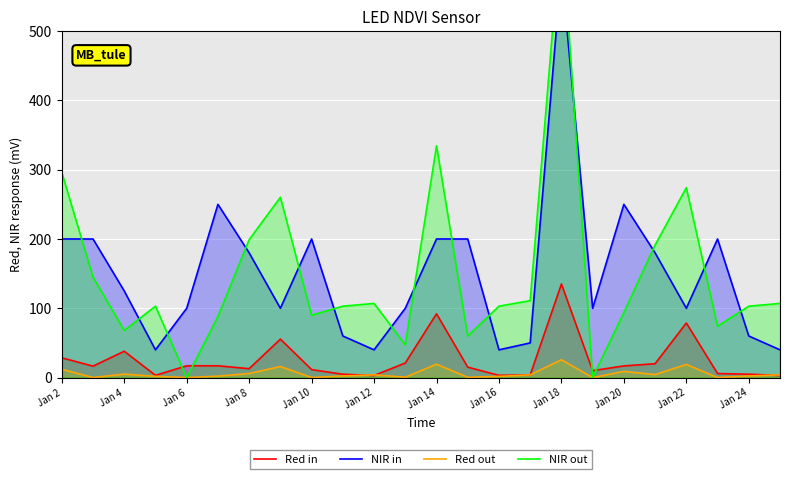

Is the value of Red in at Jan 14 greater than the value of Red out at Jan 10?

Yes